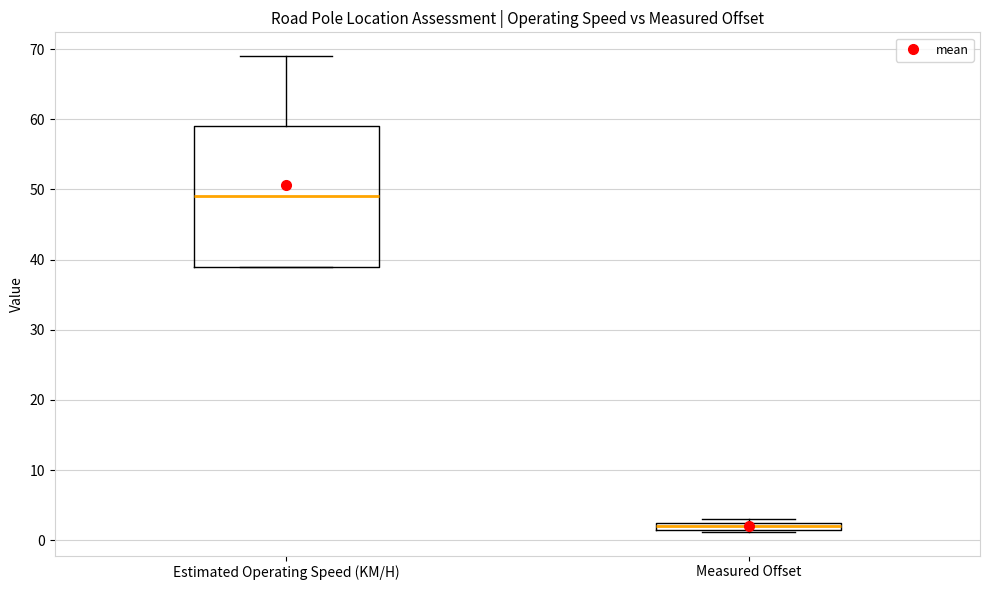

Which box has the lowest median line?

Measured Offset